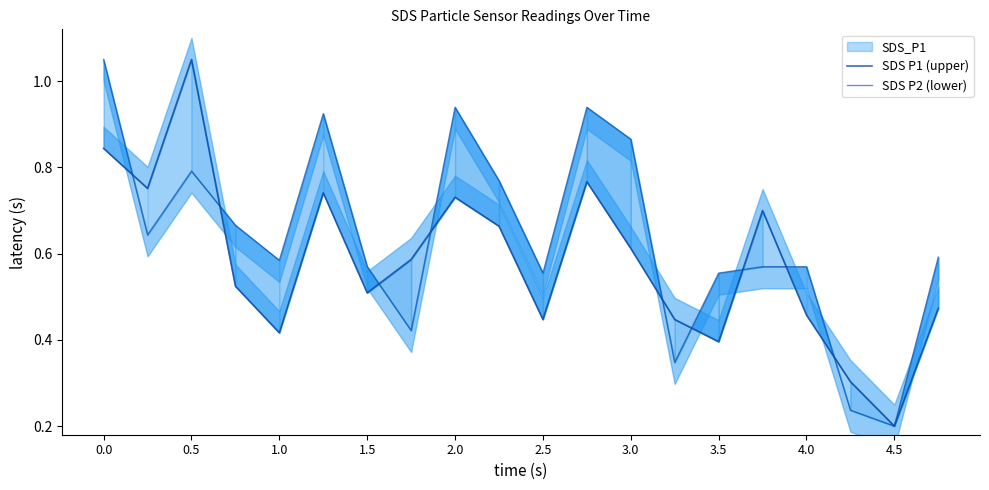

Is the value of SDS P1 (upper) at 13 greater than the value of SDS P2 (lower) at 15?

No